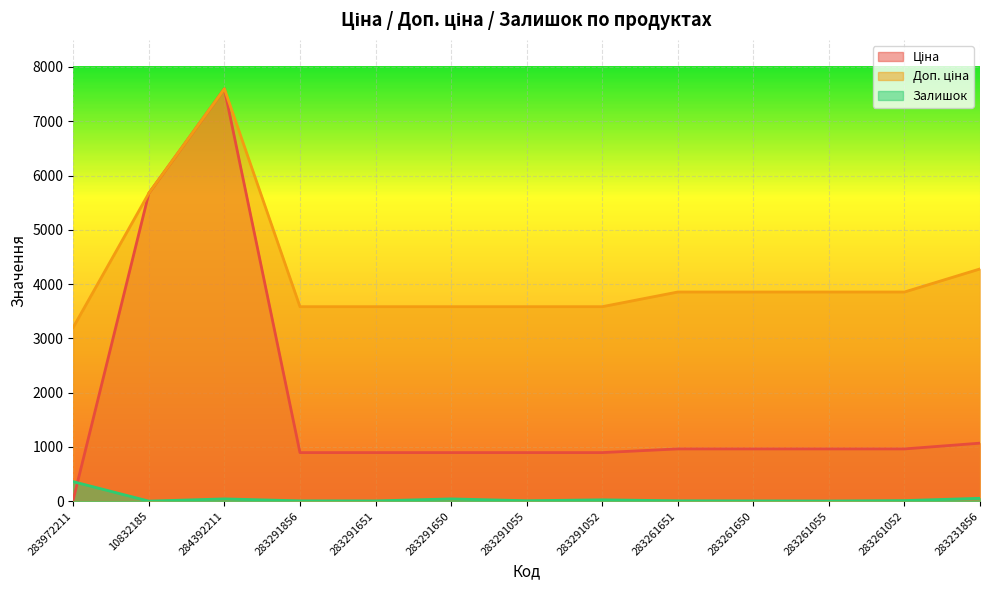

How many categories are shown in the chart?

13